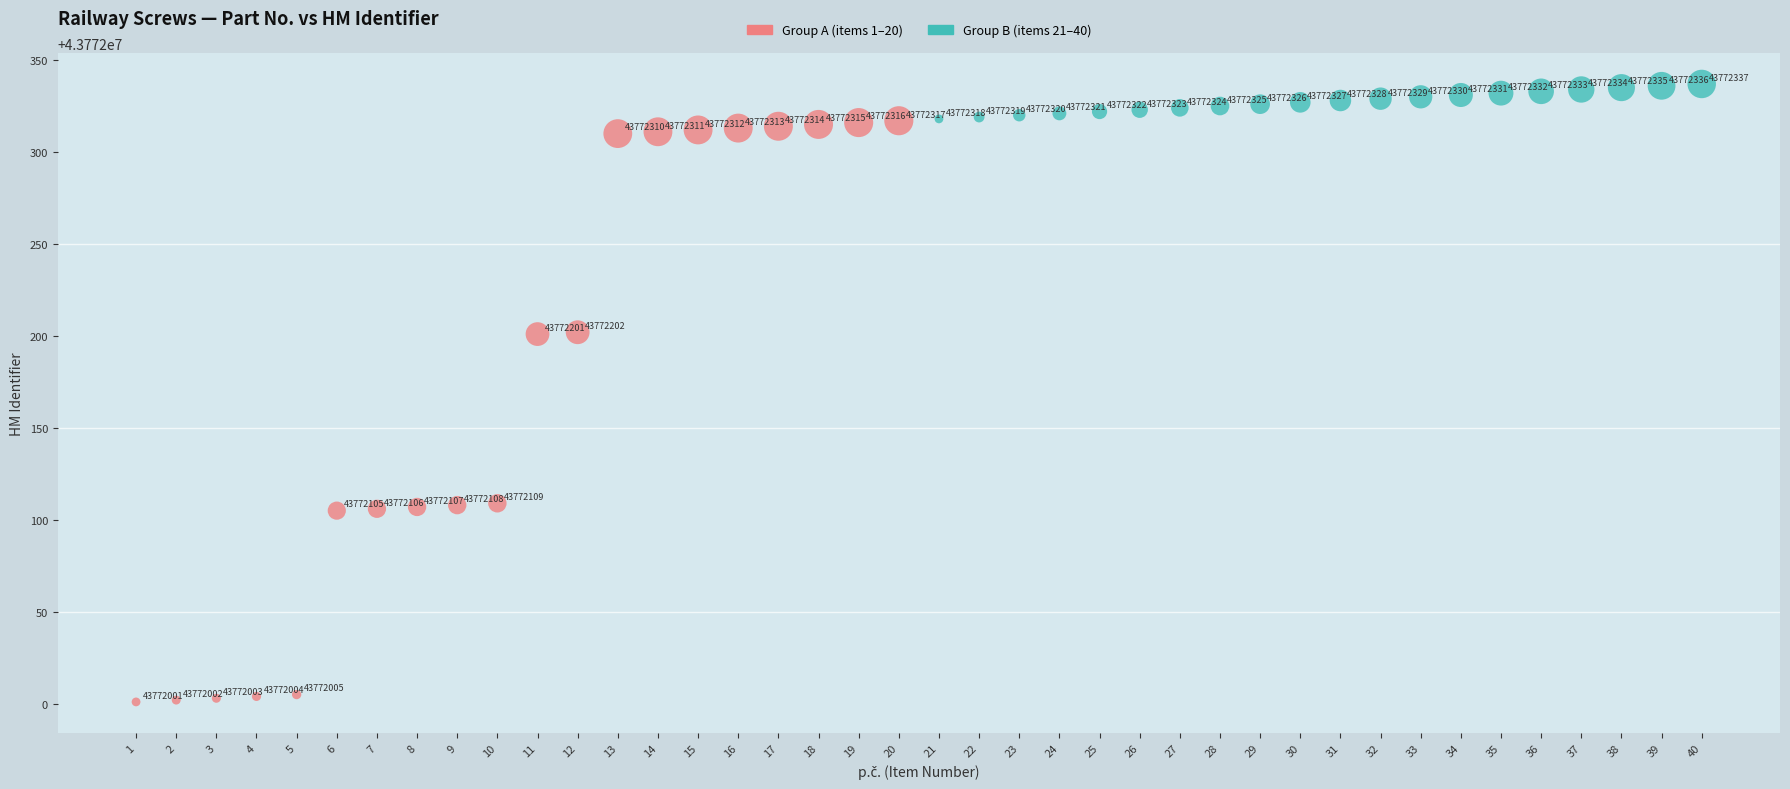

Which series reaches the minimum Y coordinate?

Group A (items 1–20)